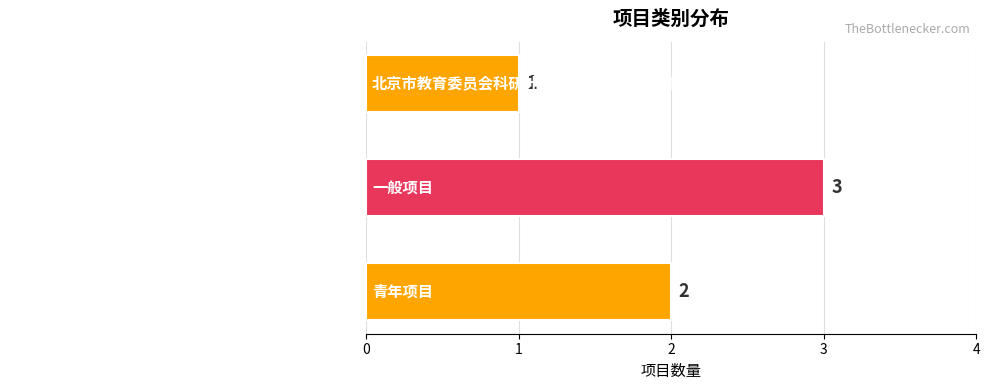

What value does the data have at 一般项目?

3